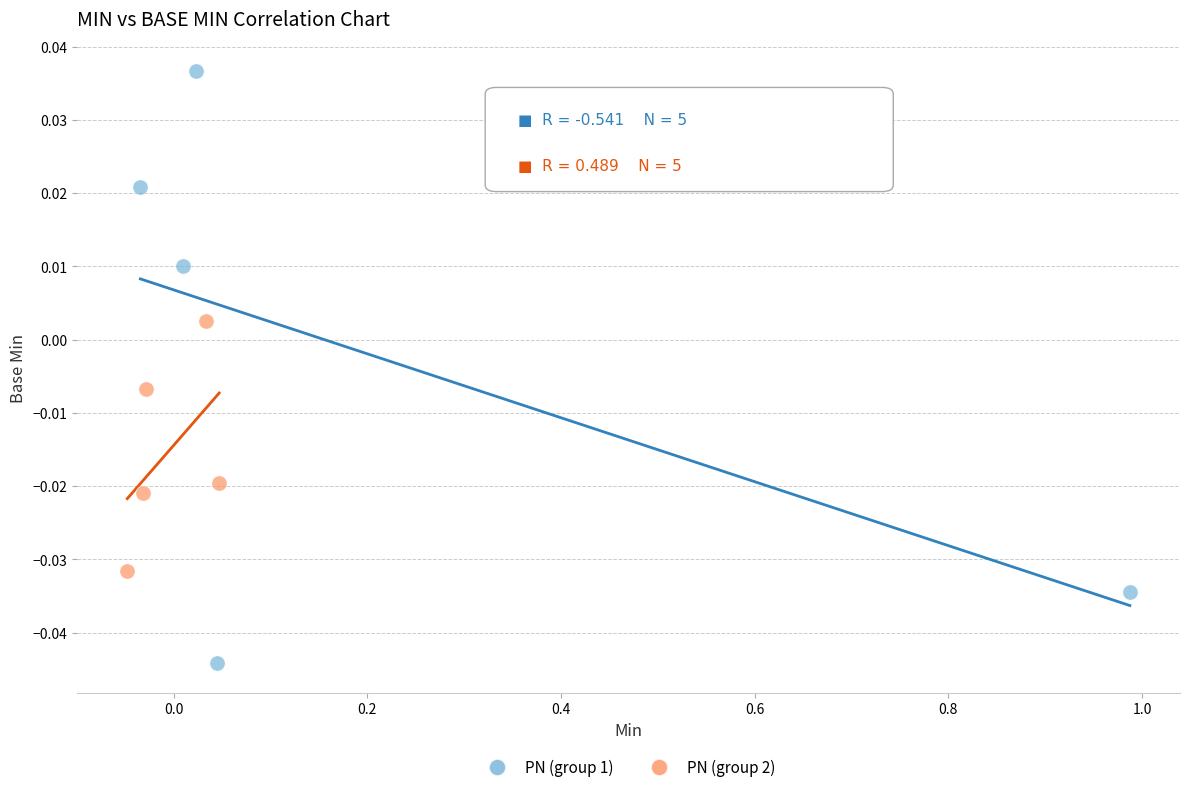

Which series reaches the minimum Y coordinate?

PN (group 1)